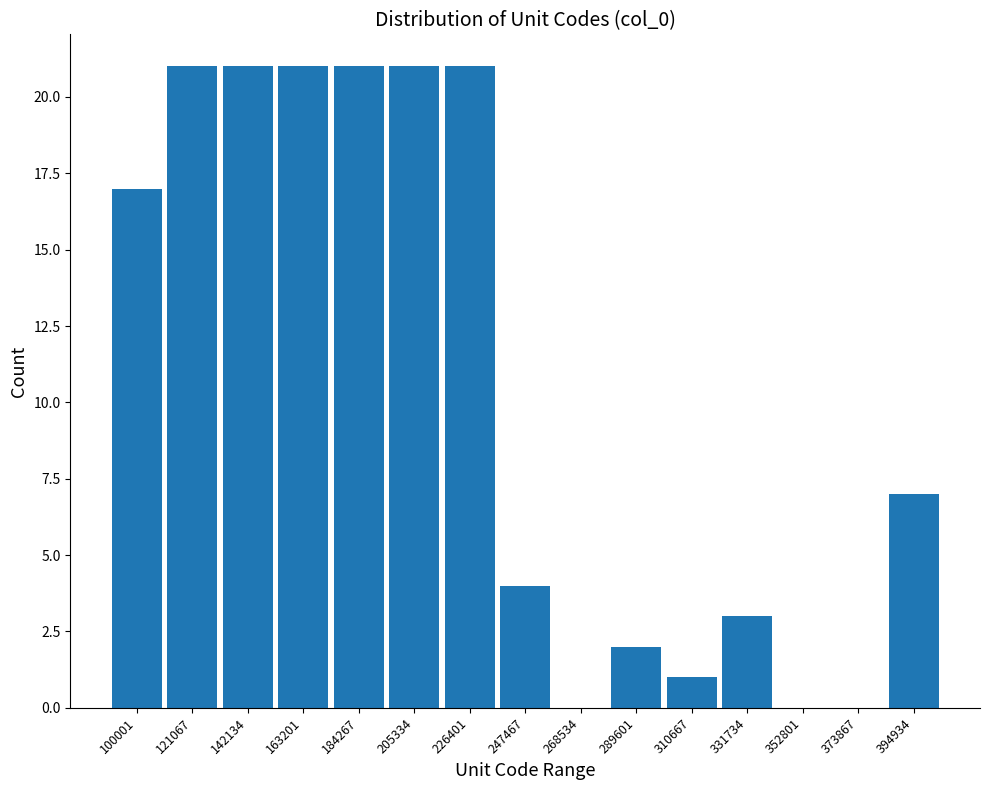

Reading right to left, extract all data points from this chart.

394934=7	373867=0	352801=0	331734=3	310667=1	289601=2	268534=0	247467=4	226401=21	205334=21	184267=21	163201=21	142134=21	121067=21	100001=17